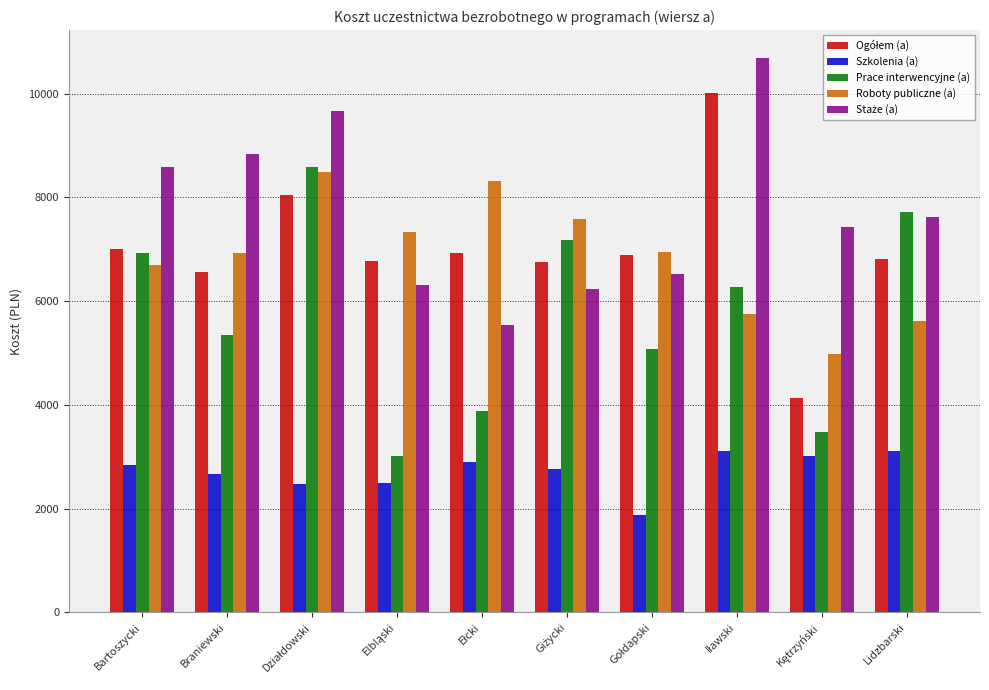

What is the difference between the maximum and minimum values in the Szkolenia (a) series?

1234.4